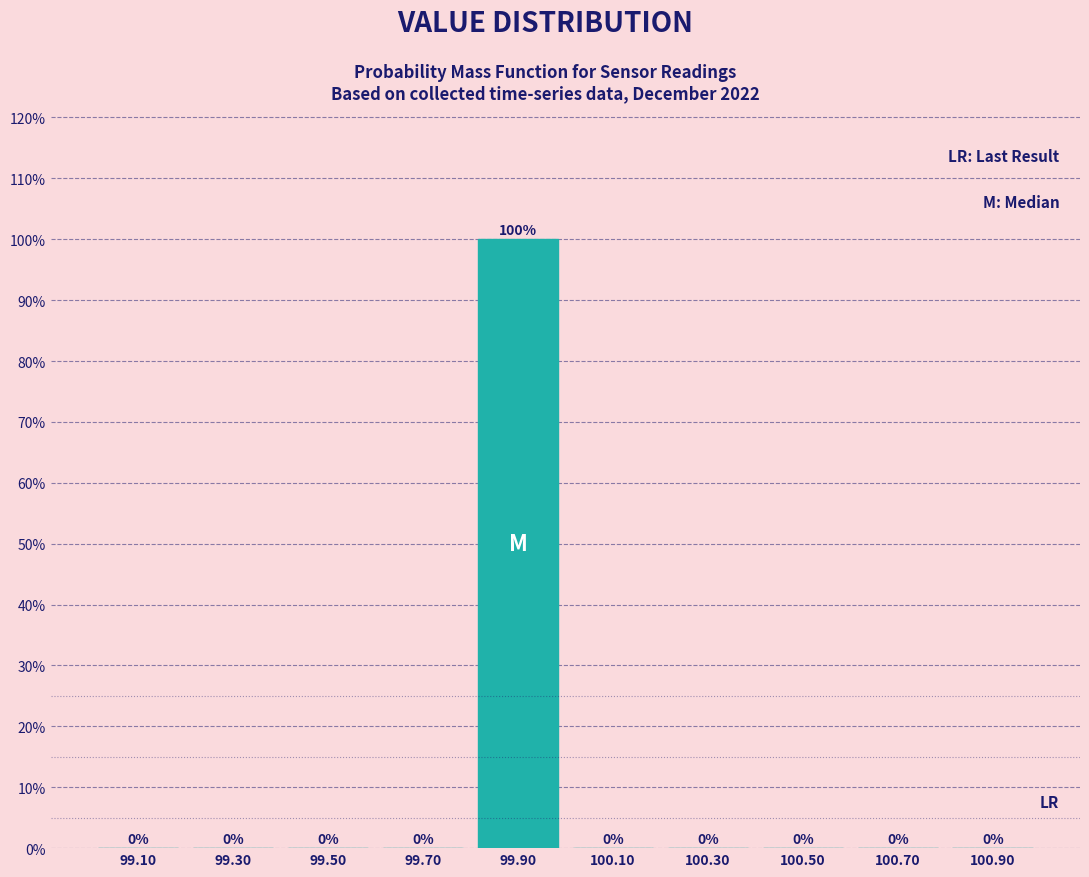

Reading left to right, transcribe this chart: for each bar, give the range it covers on the x-axis and its height.

99.0 to 99.2: 0
99.2 to 99.4: 0
99.4 to 99.6: 0
99.6 to 99.8: 0
99.8 to 100.0: 100
100.0 to 100.2: 0
100.2 to 100.4: 0
100.4 to 100.6: 0
100.6 to 100.8: 0
100.8 to 101.0: 0